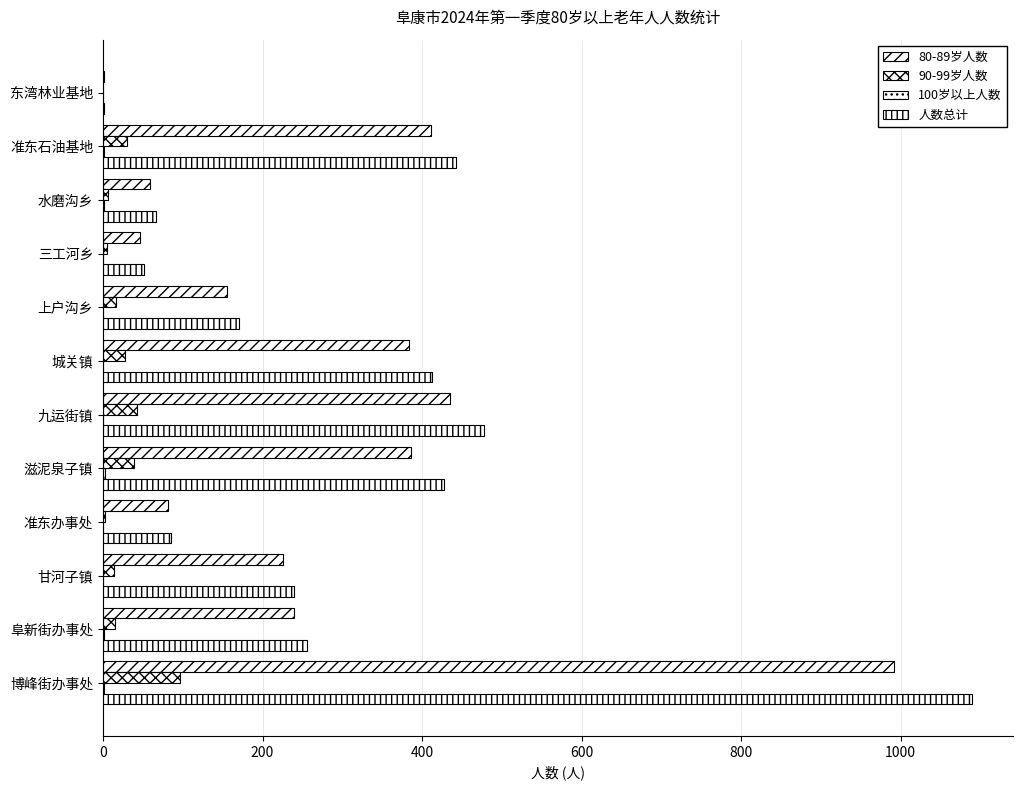

Which series has the largest total across all categories?

人数总计